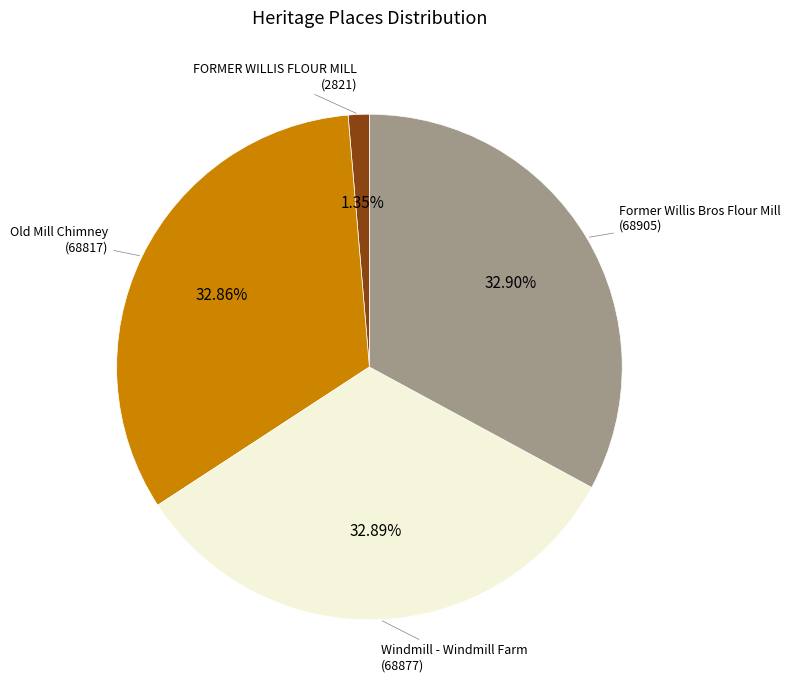

Is there any slice that represents more than half of the pie?

No